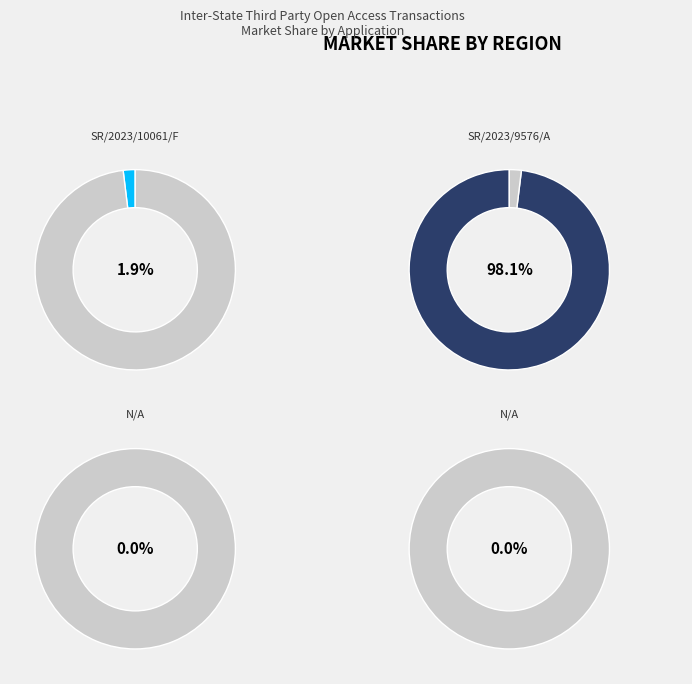

The SR/2023/10061/F slice represents 2% of the pie. True or false?

True